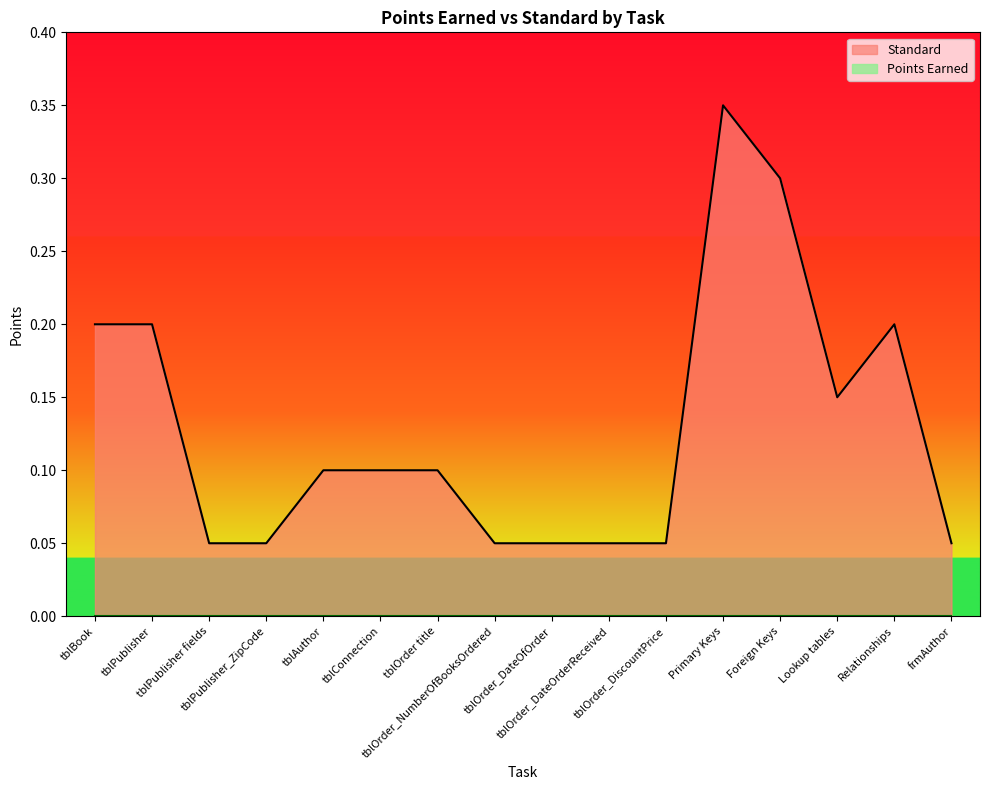

What is the difference between the maximum and minimum values?

0.3